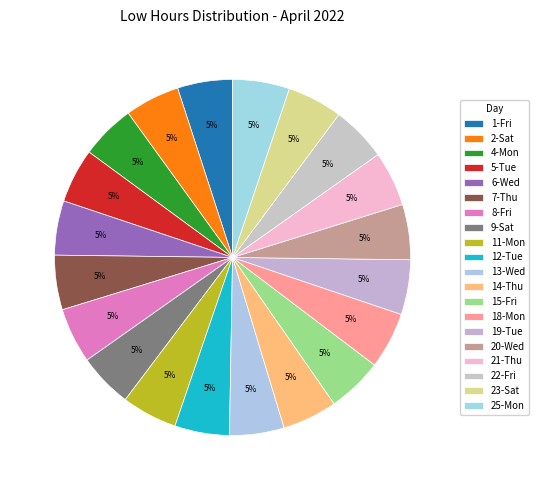

How many segments does this pie chart have?

20